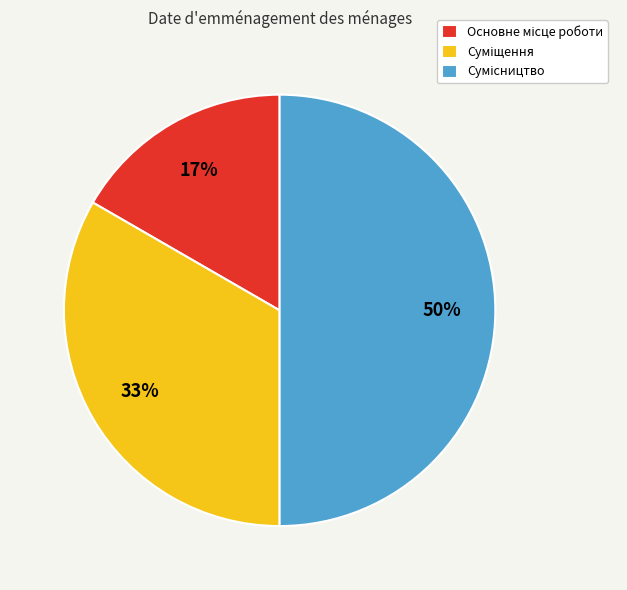

To the nearest percent, what is the average slice percentage?

33%